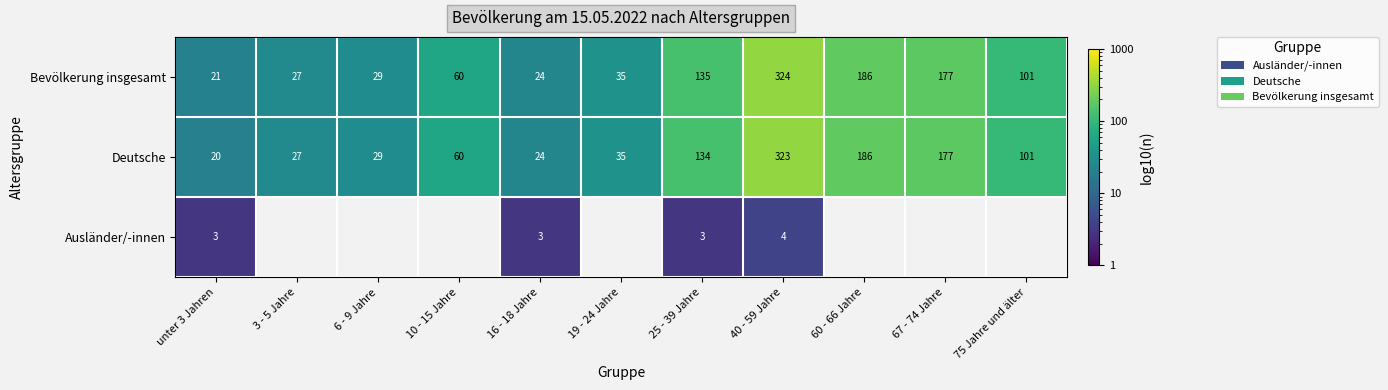

How many categories are shown in the chart?

11